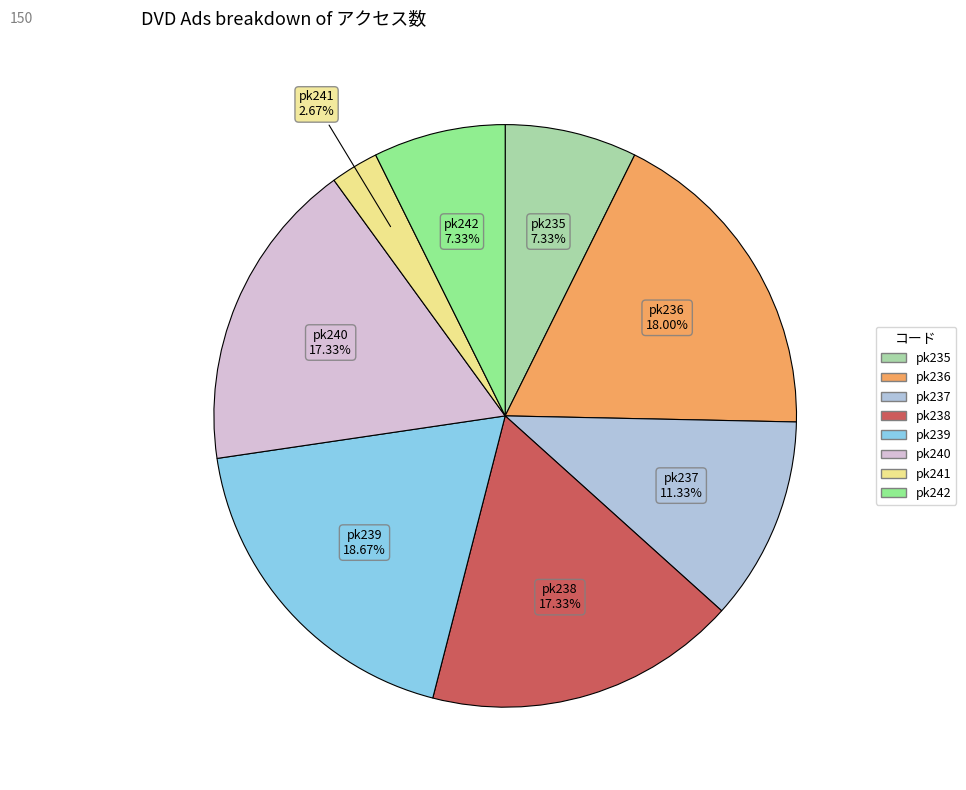

The pk239 slice represents 19% of the pie. True or false?

True